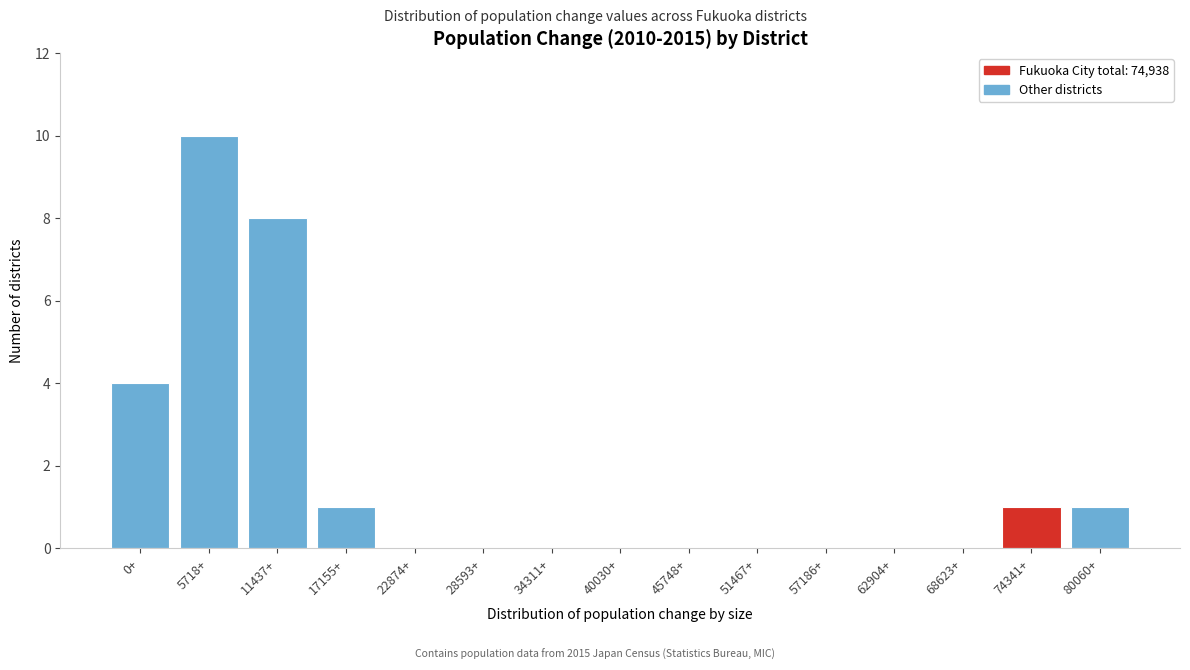

Reading left to right, list all the values displayed in this chart.

0+=4	5718+=10	11437+=8	17155+=1	22874+=0	28593+=0	34311+=0	40030+=0	45748+=0	51467+=0	57186+=0	62904+=0	68623+=0	74341+=1	80060+=1